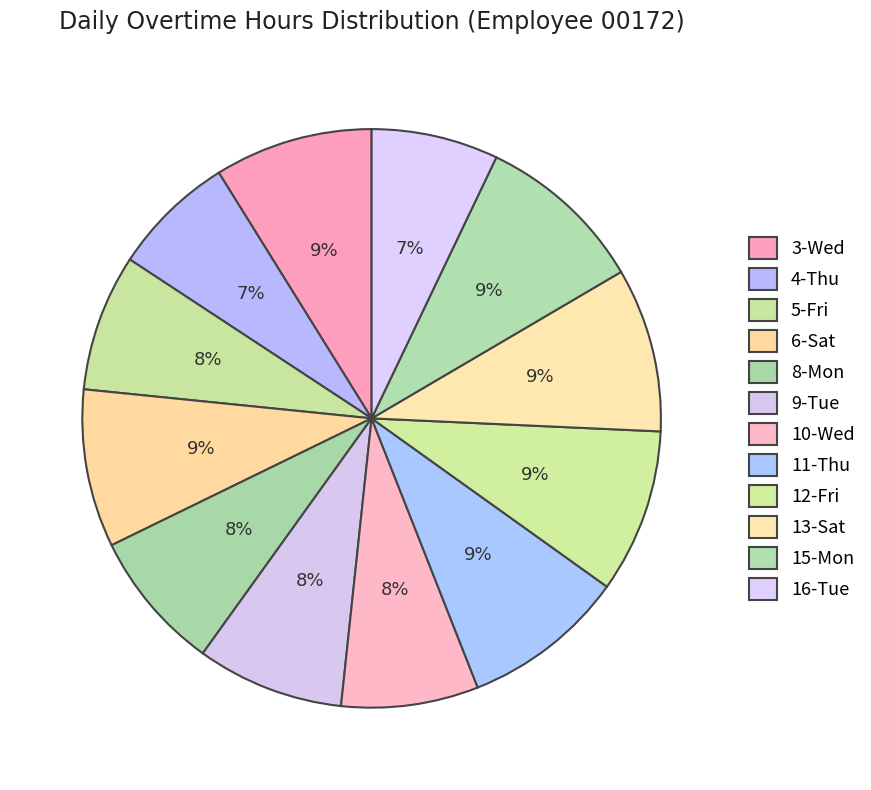

To the nearest percent, what is the combined percentage of 5-Fri and 6-Sat?

16%